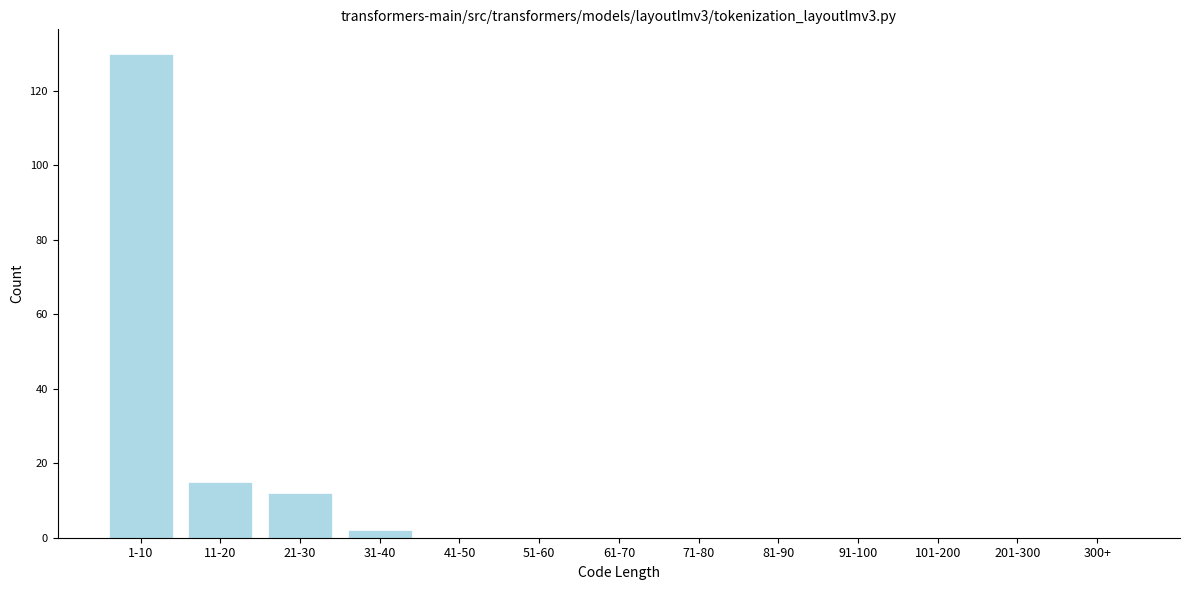

Reading left to right, extract all data points from this chart.

1-10=130	11-20=15	21-30=12	31-40=2	41-50=0	51-60=0	61-70=0	71-80=0	81-90=0	91-100=0	101-200=0	201-300=0	300+=0